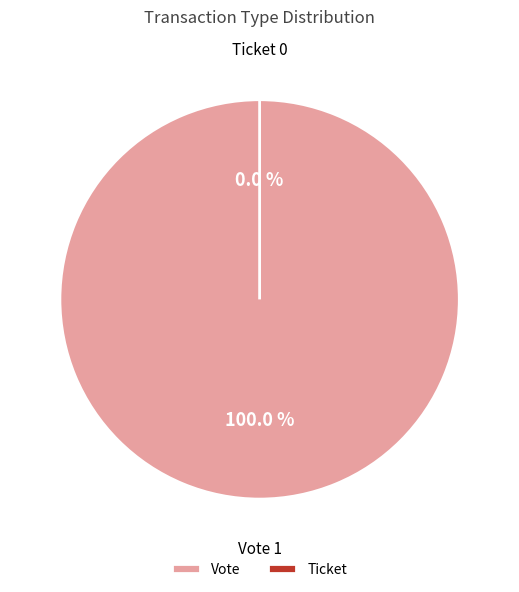

Is the sum of Vote (io_index=1) and Ticket (io_index=0) greater than half?

Yes